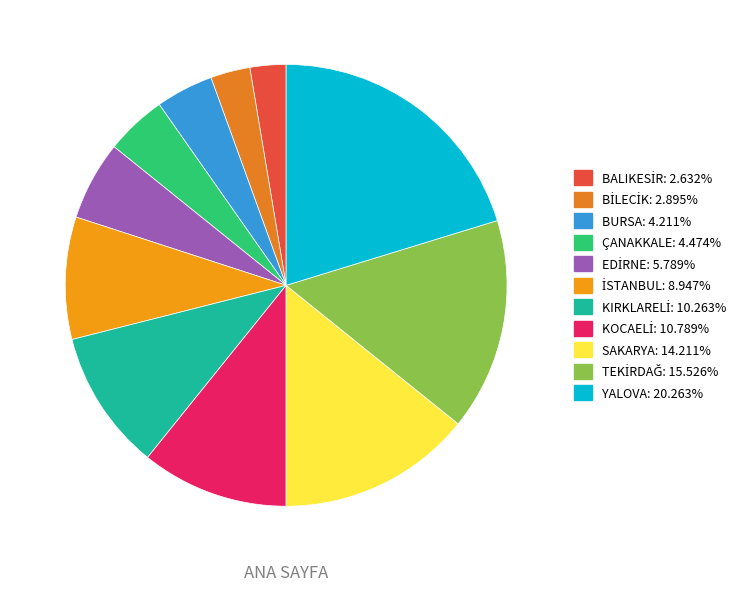

Do BURSA and İSTANBUL together represent more than half of the pie?

No